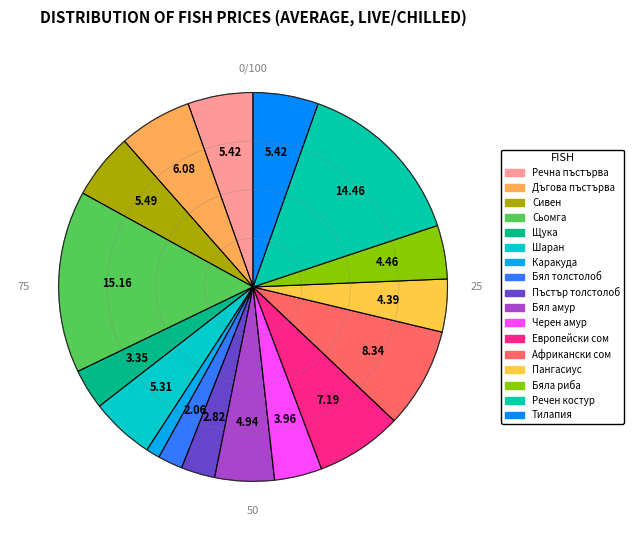

Is there any slice that represents more than half of the pie?

No